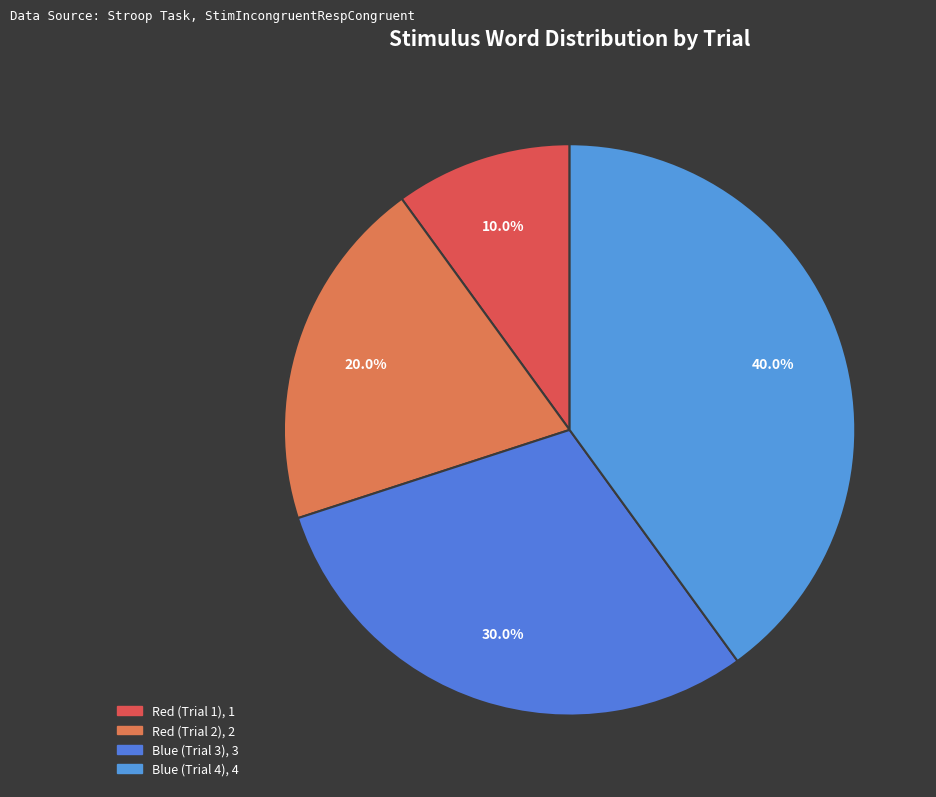

Approximately how many times larger is the value at Red (Trial 2) compared to Blue (Trial 4)?

0.5